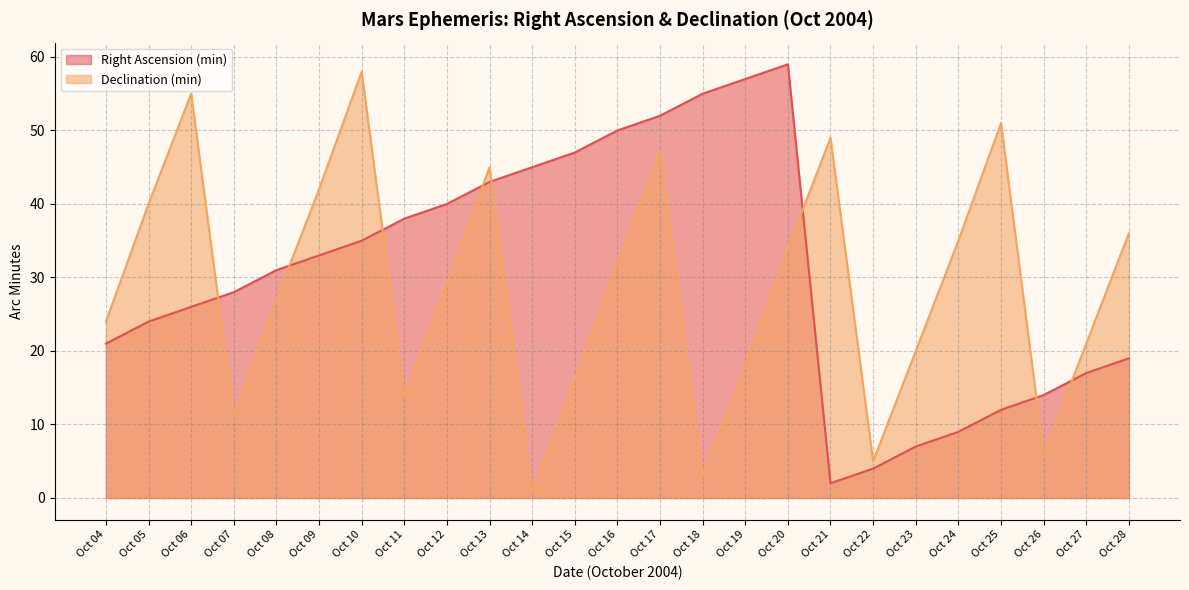

Is the value of Declination (min) at Oct 08 greater than the value of Right Ascension (min) at Oct 23?

Yes